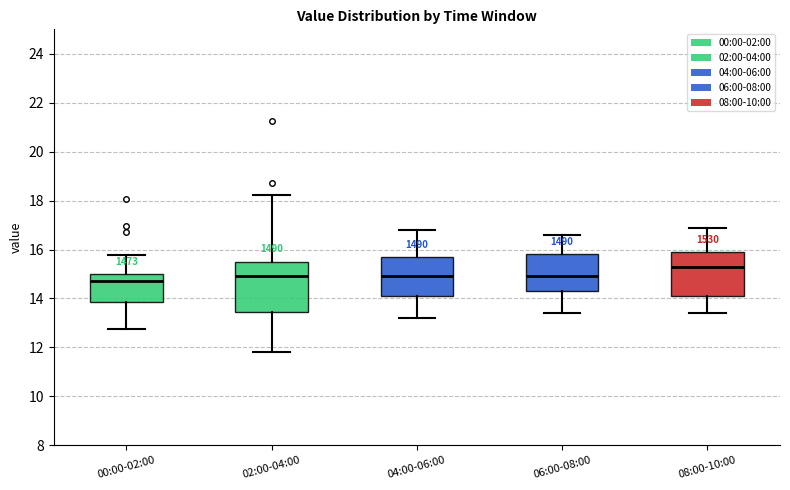

Comparing the boxes themselves (not the whiskers), which one is the tallest?

02:00-04:00